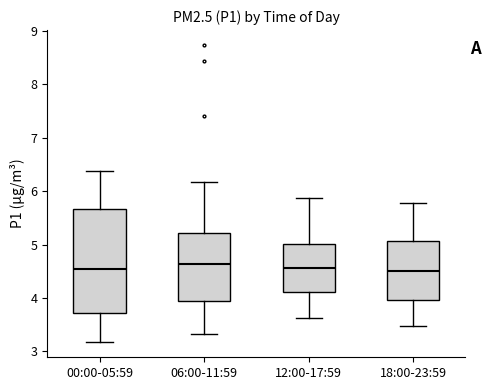

Where does the upper whisker of the box for 18:00-23:59 end on the y-axis? The values are not printed on the chart, so give them approximately, as read against the axis.

5.8